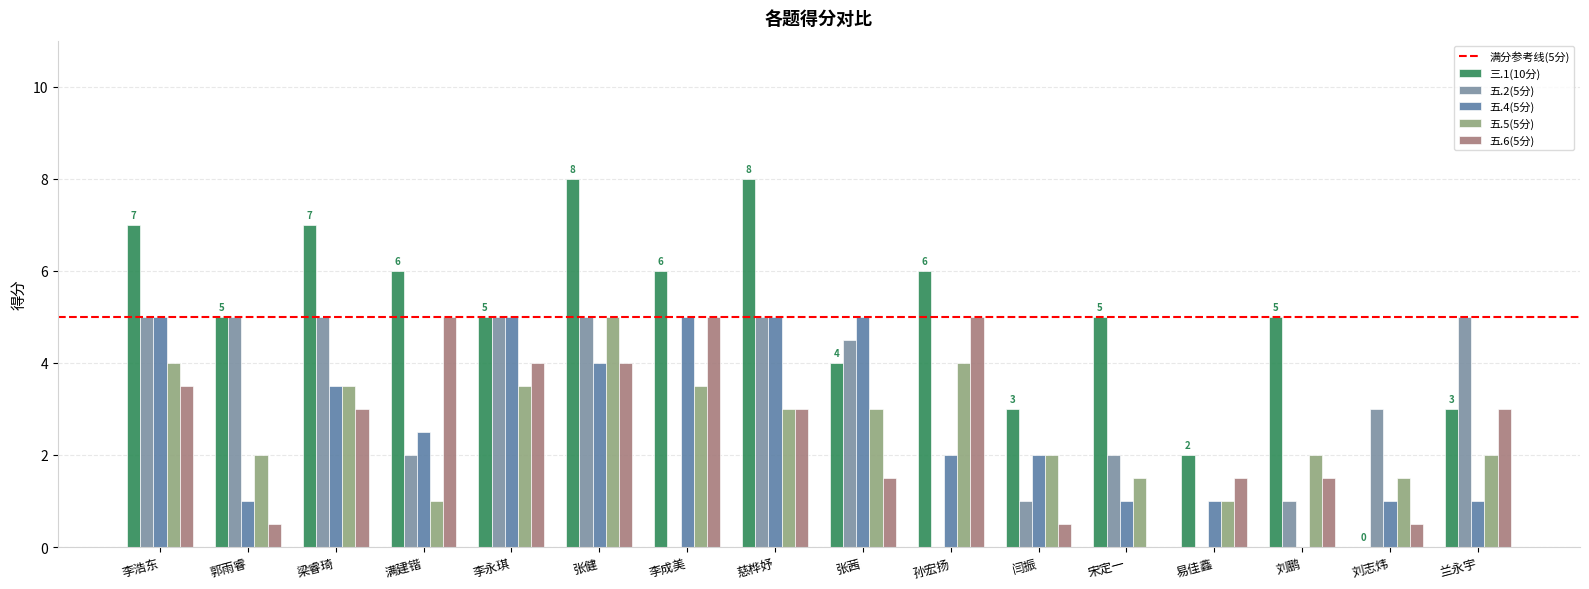

How many data points does each series have?

16